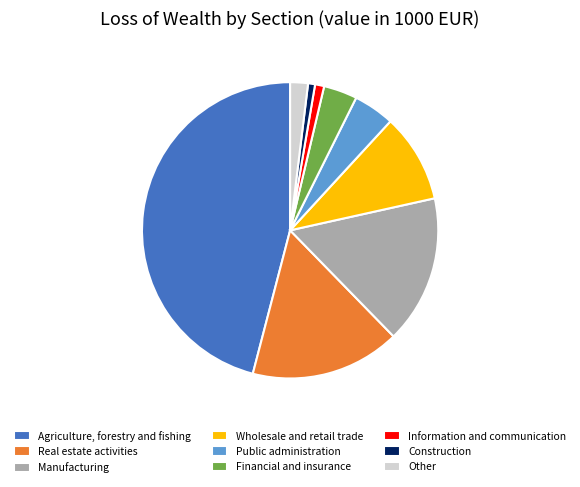

Is it true that Information and communication is 8% of the pie?

False